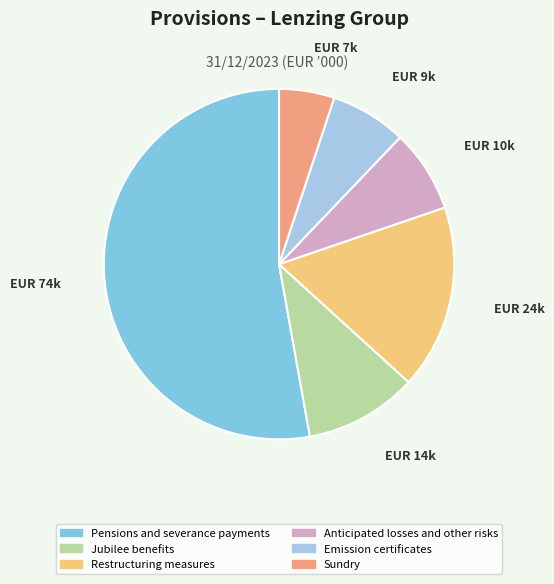

Is the sum of Pensions and severance payments and Jubilee benefits greater than half?

Yes